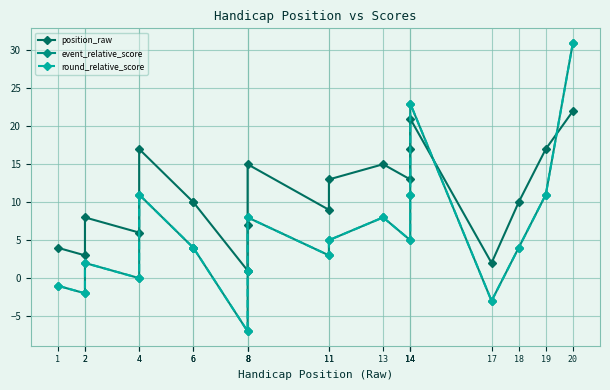

Rank the series by their maximum value, from highest to lowest.

event_relative_score, round_relative_score, position_raw